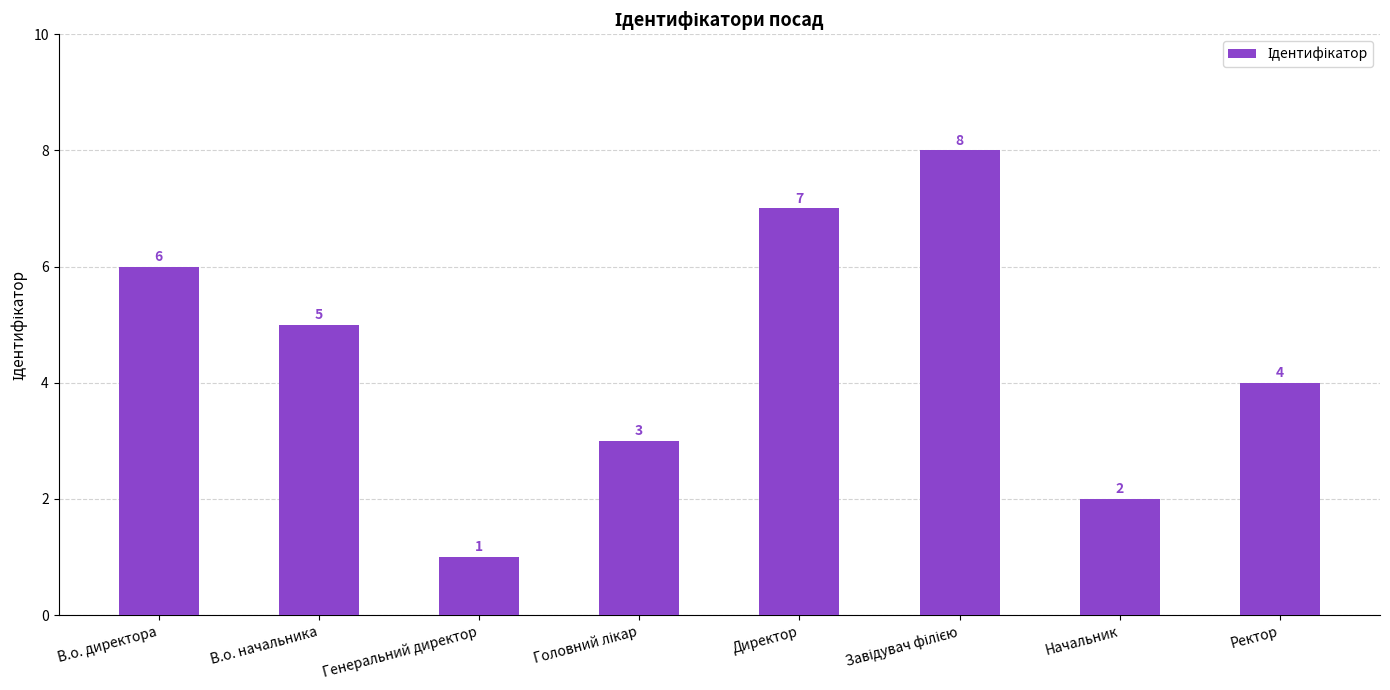

What is the difference between the second highest and second lowest values?

5